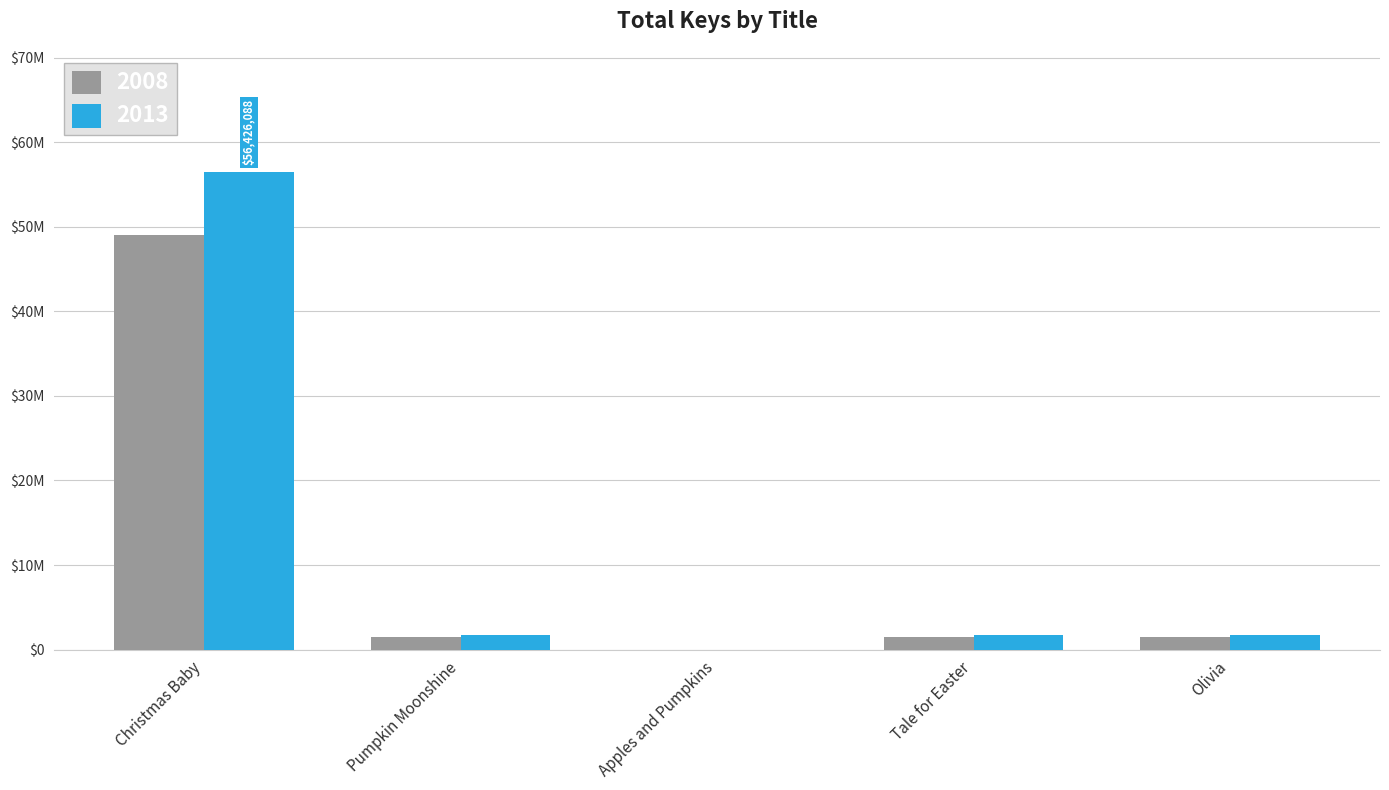

Where does the 2013 series first go above 1680582?

Christmas Baby